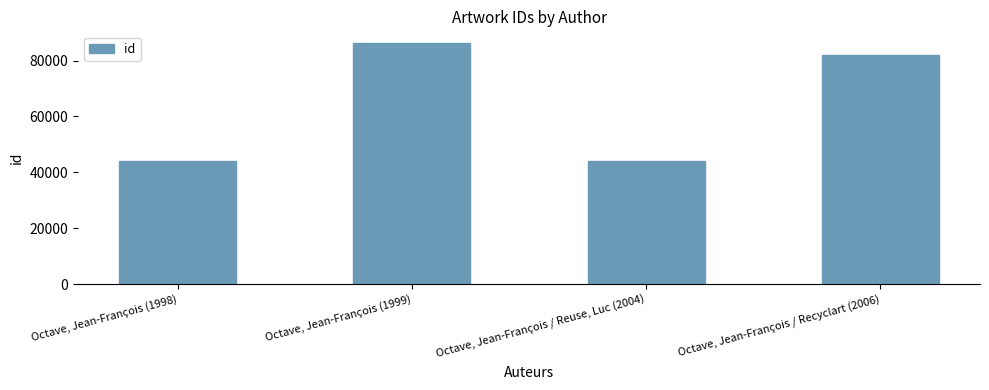

What is the average value?

64054